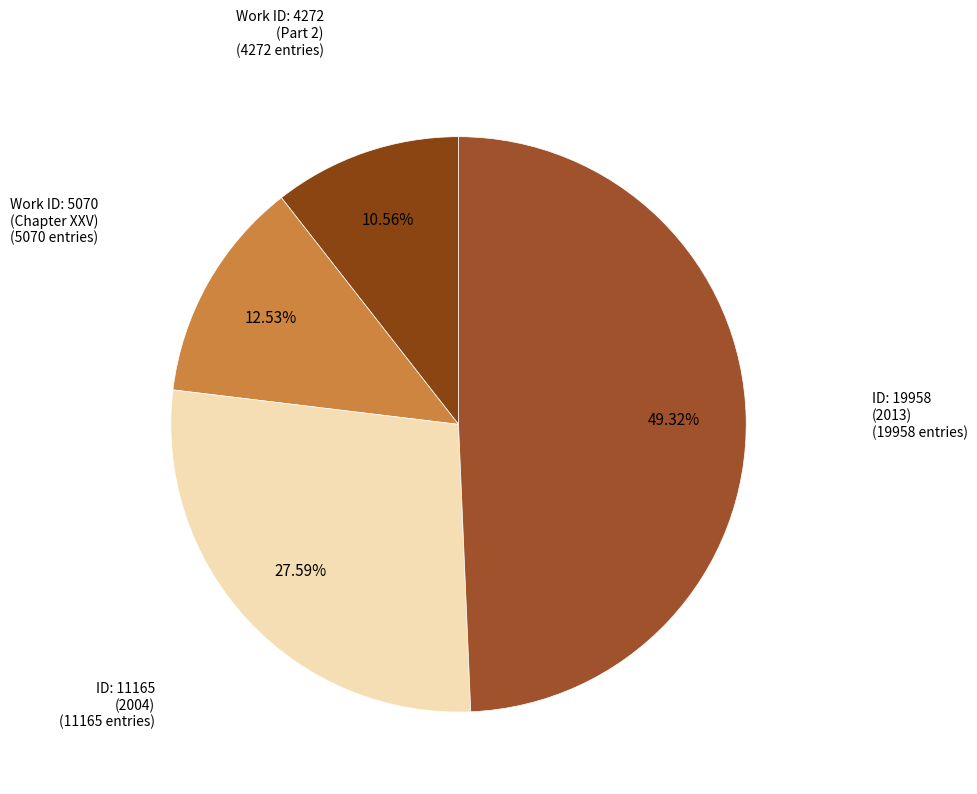

Combined, do ID: 11165 (2004) and ID: 19958 (2013) account for over 50%?

Yes